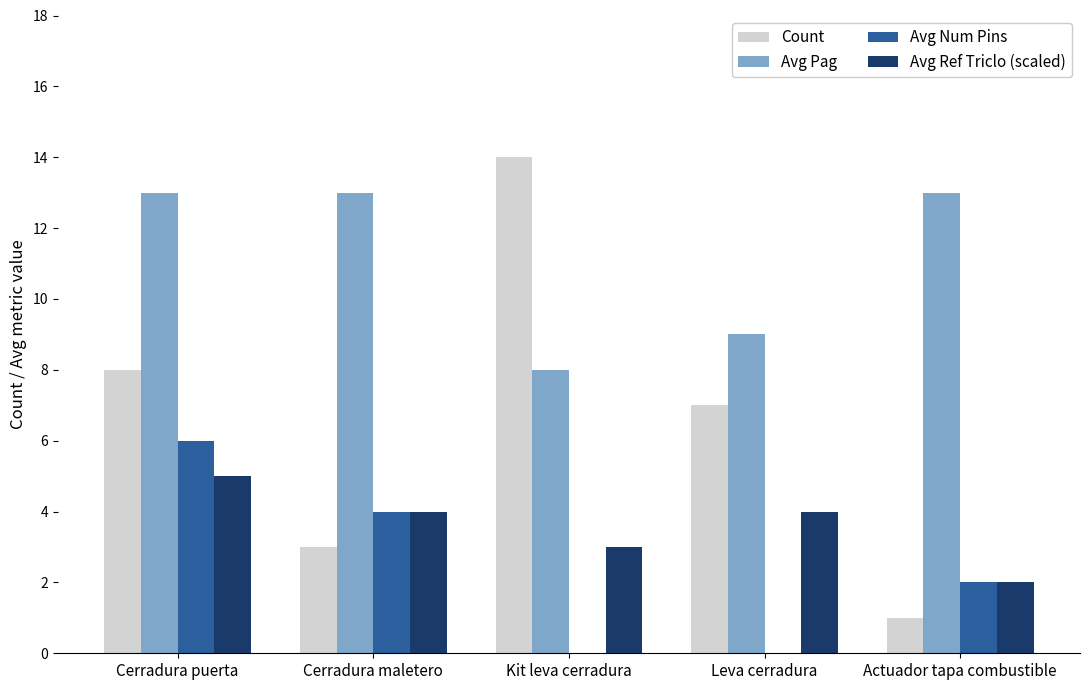

Is it true that Avg Num Pins equals 2 at Actuador tapa combustible?

True